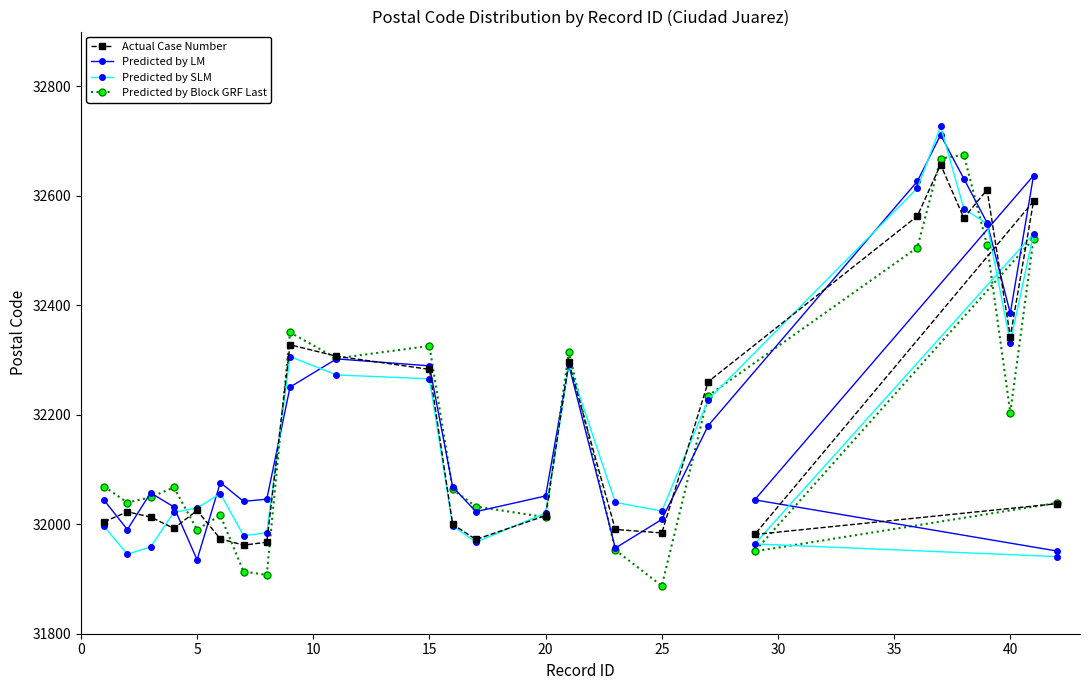

In Predicted by SLM, how many points are lower than both neighbors (excluding endpoints)?

5